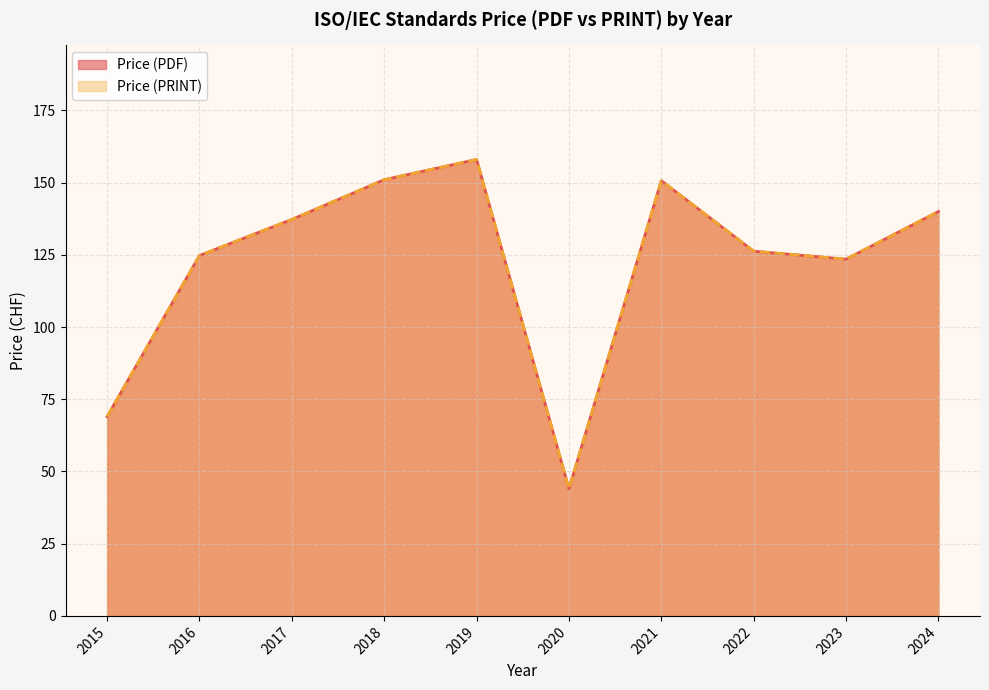

Does the chart display data point markers on the line(s)?

No